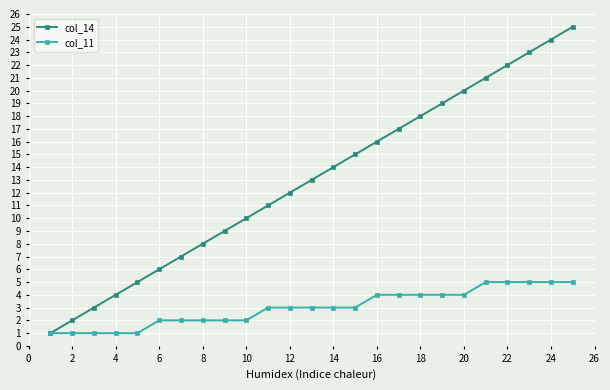

Rank the series by their maximum value, from lowest to highest.

col_11, col_14